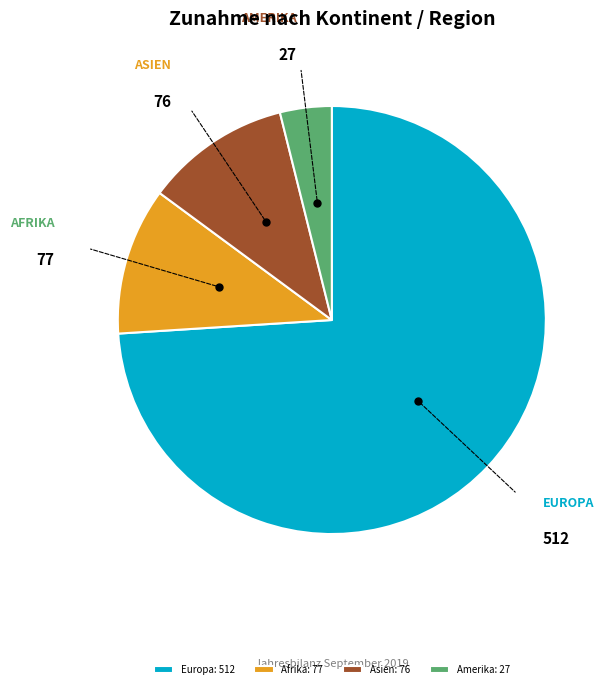

How many segments does this pie chart have?

4